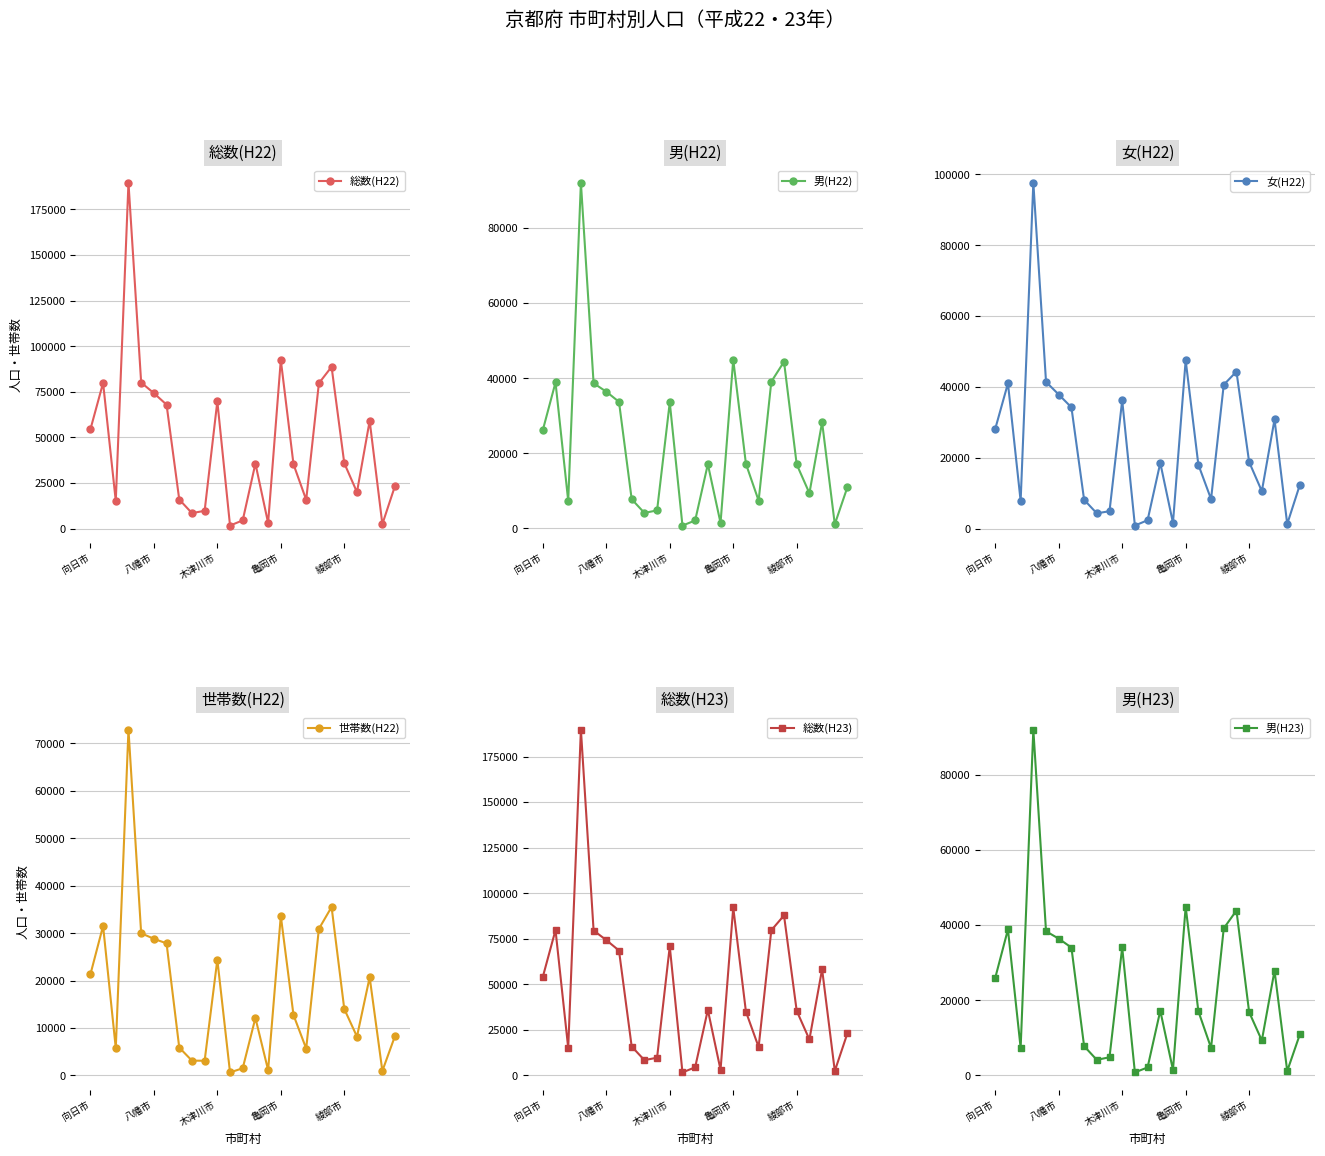

True or false: 女(H22) and 総数(H23) cross at least once.

False